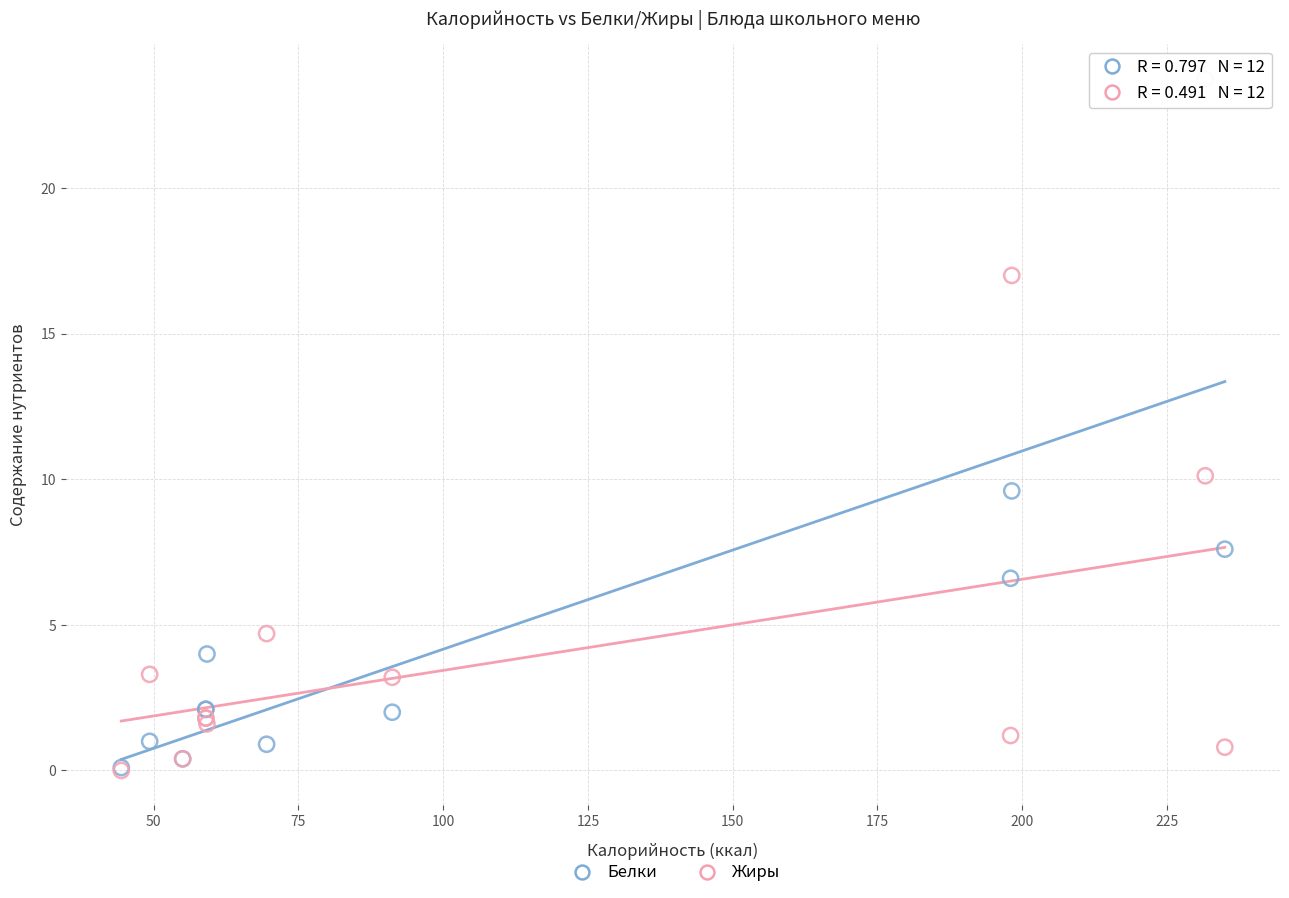

In the Жиры series, what Y value is closest to 8?

10.1